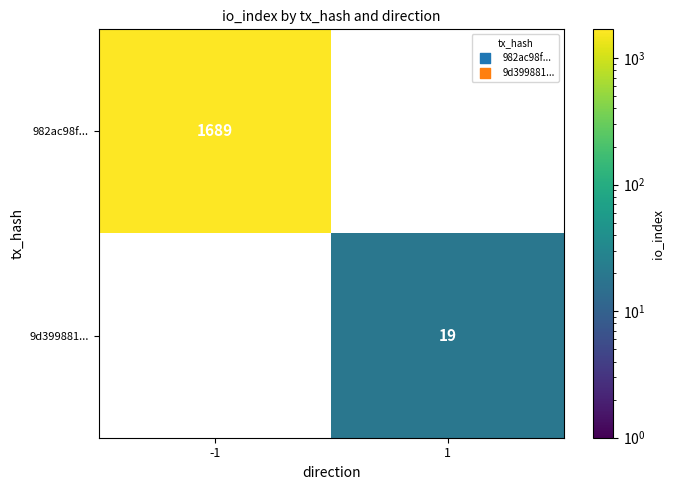

At how many categories does at least one series exceed 408?

1